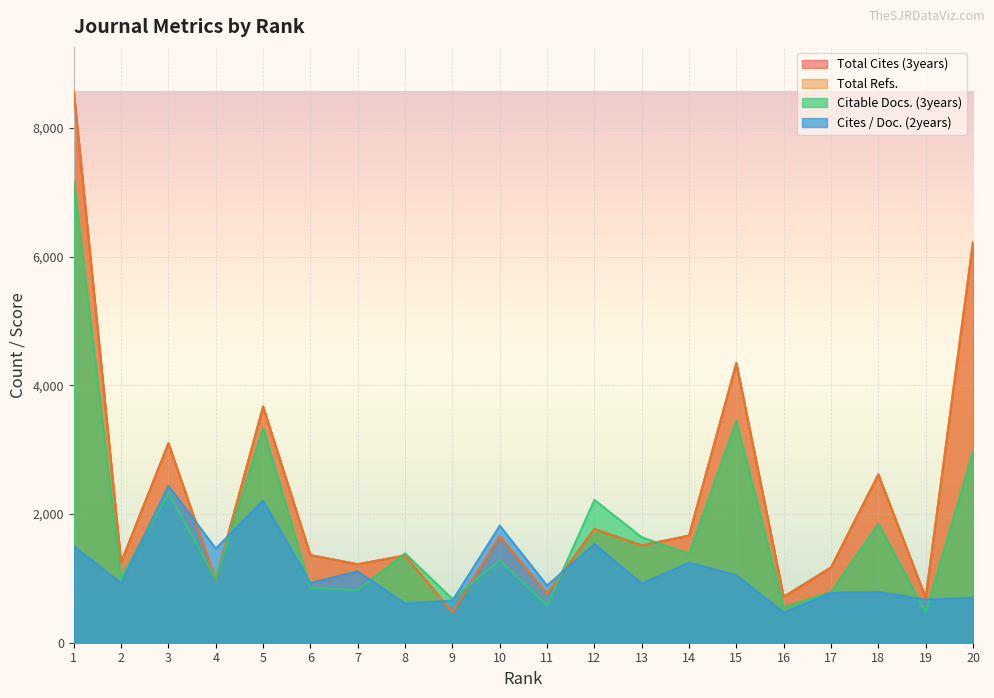

What is the value of the Cites / Doc. (2years) point at the 12th from the left?

1535